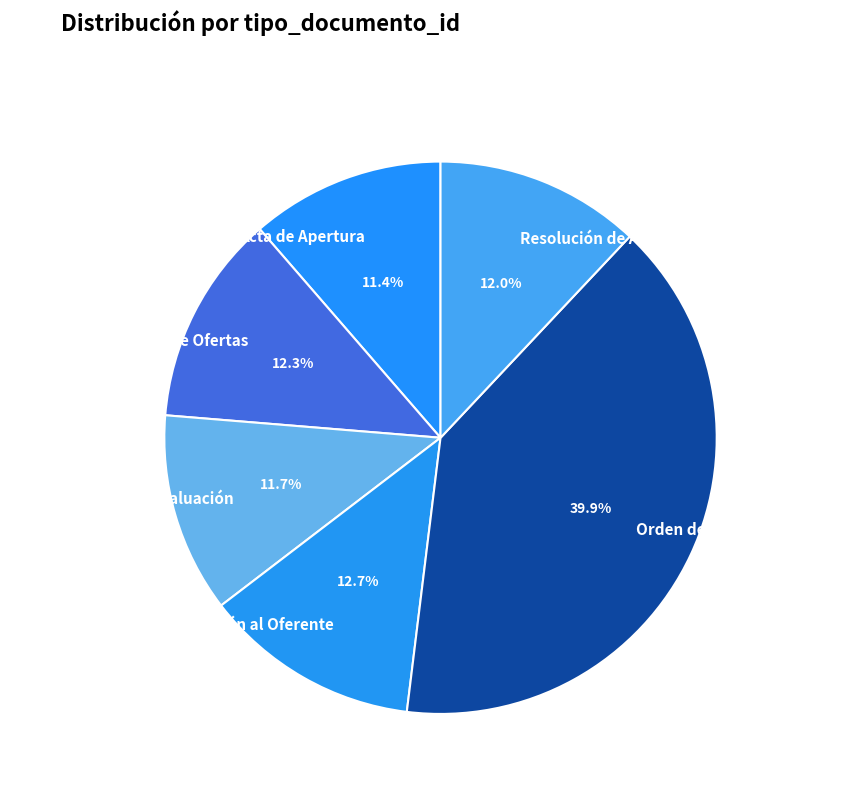

Count the number of slices in the pie.

6